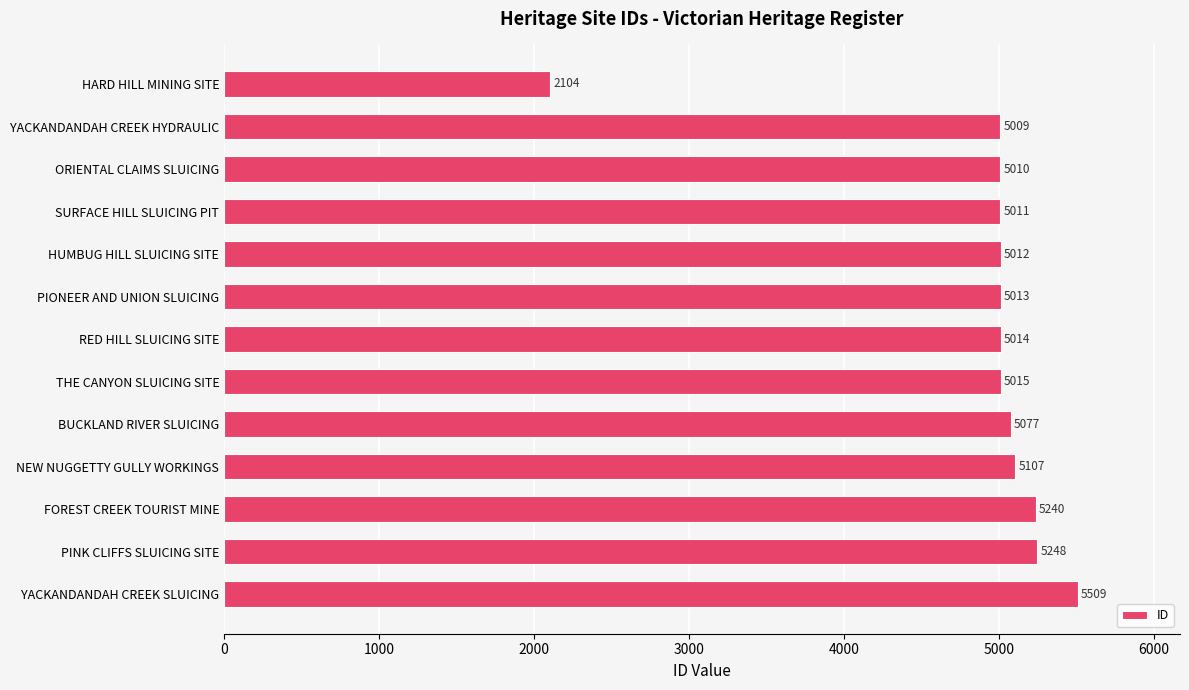

Reading top to bottom, list all the values displayed in this chart.

2104	5009	5010	5011	5012	5013	5014	5015	5077	5107	5240	5248	5509